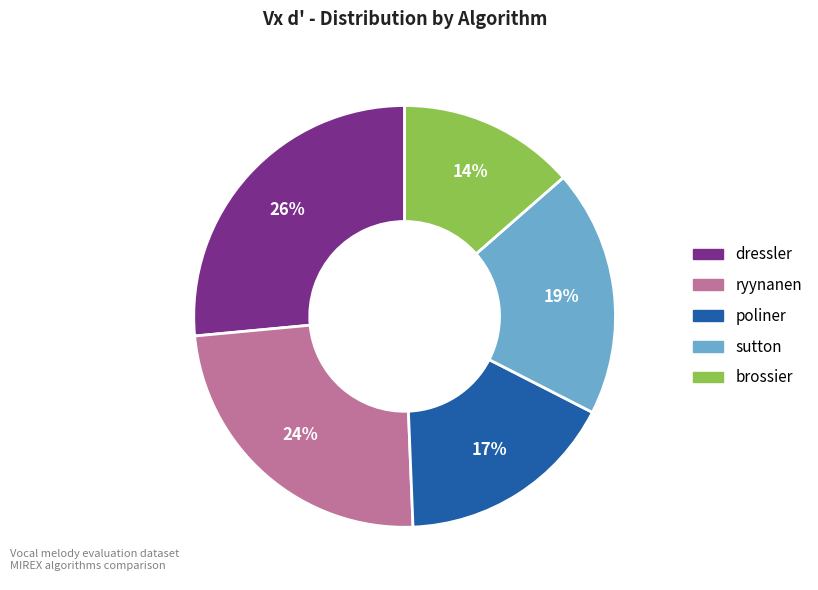

How many segments does this pie chart have?

5